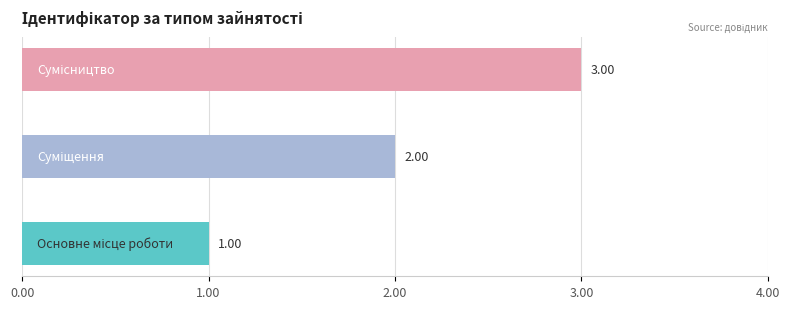

What is the sum of all values?

6